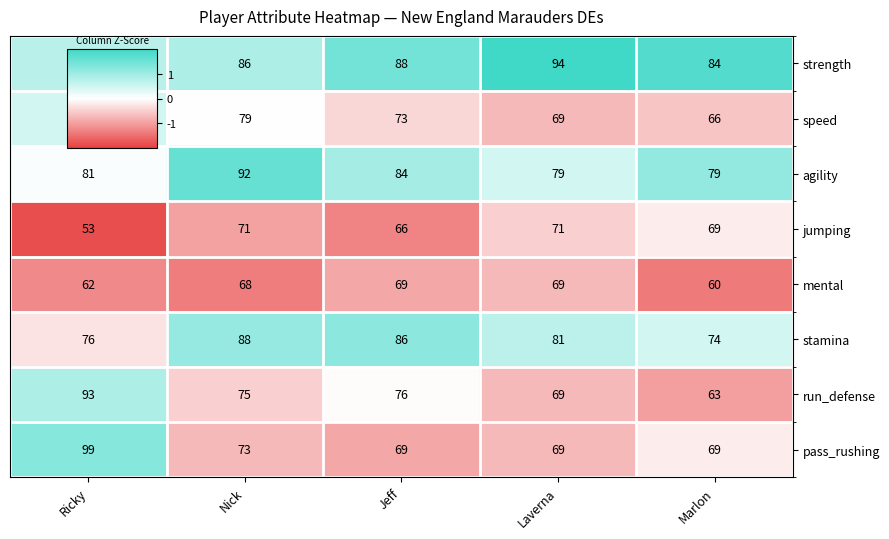

What is the minimum value shown in the chart?

53